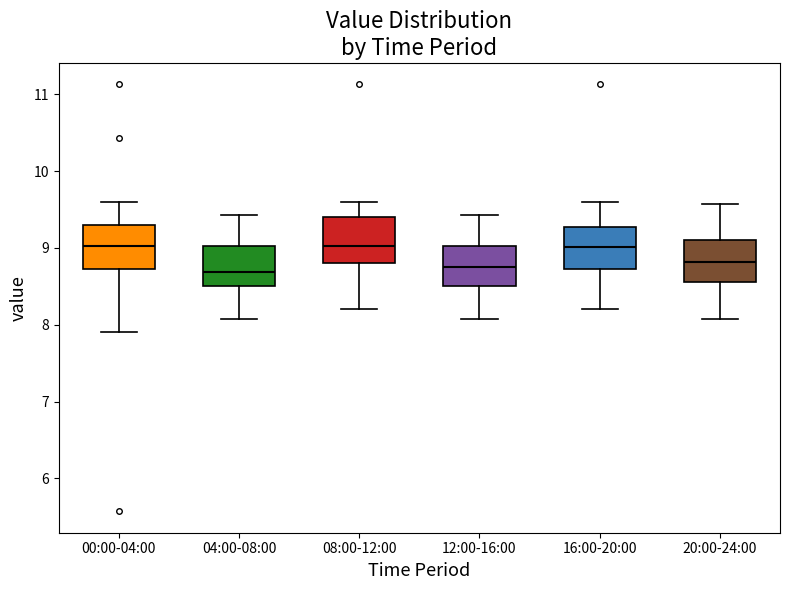

Where is the upper edge of the box for 04:00-08:00 on the y-axis? The values are not printed on the chart, so give them approximately, as read against the axis.

9.0